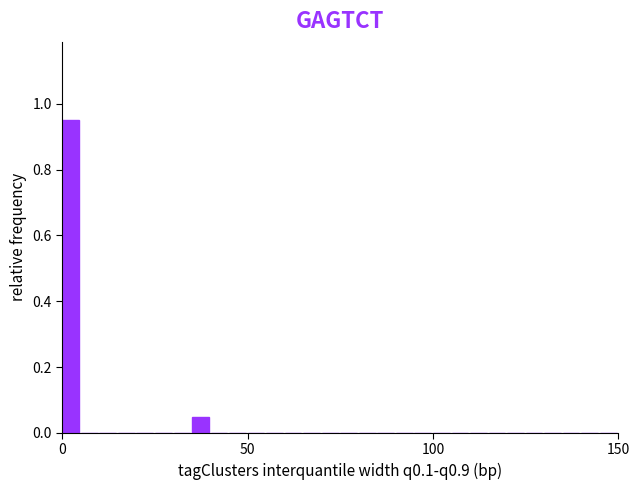

Read against the x-axis, roughly where is the centre of the tallest bar?

0